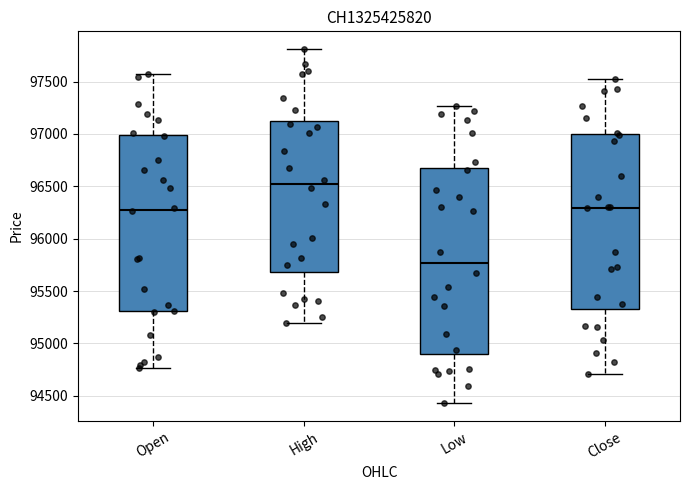

Reading left to right, read every box against the y-axis: the position of its median line, the range the box covers, and the ends of its whiskers. The values are not printed on the chart, so give them approximately, as read against the axis.

Open: median 96300, box 95300 to 97000, whiskers 94750 to 97550
High: median 96500, box 95700 to 97150, whiskers 95200 to 97800
Low: median 95750, box 94900 to 96700, whiskers 94450 to 97250
Close: median 96300, box 95350 to 97000, whiskers 94700 to 97500